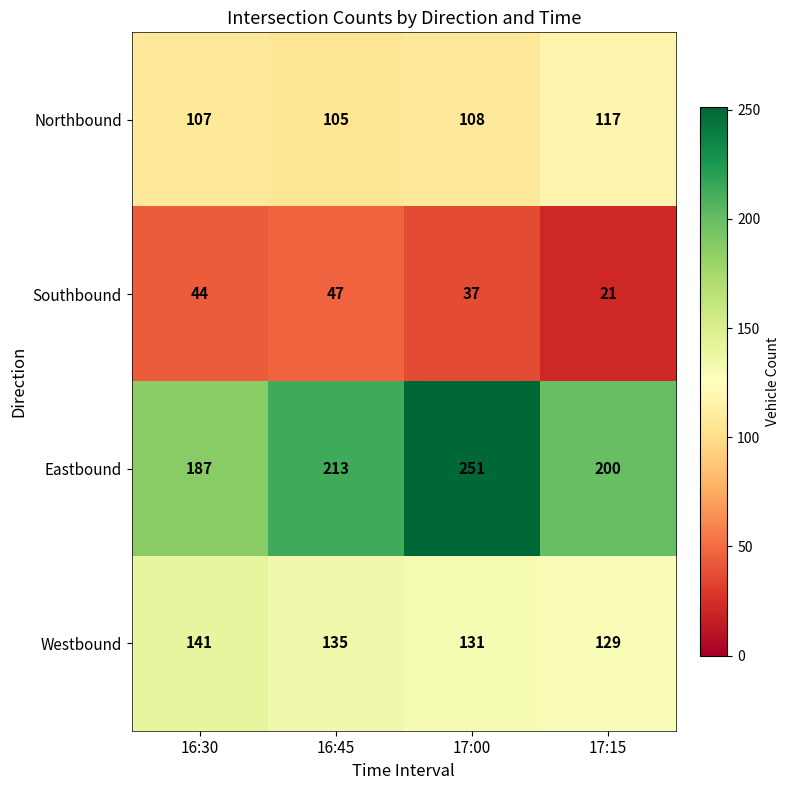

Rank the series by their maximum value, from lowest to highest.

Southbound, Northbound, Westbound, Eastbound